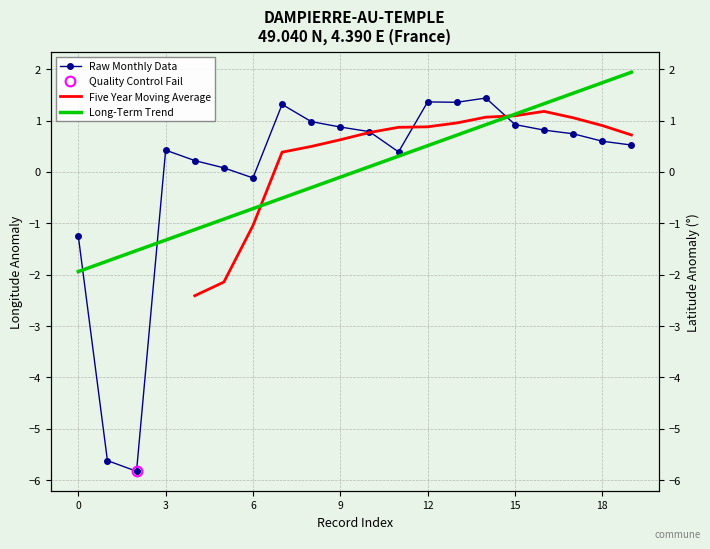

The chart shows a value of 0.8 at 12. True or false?

False